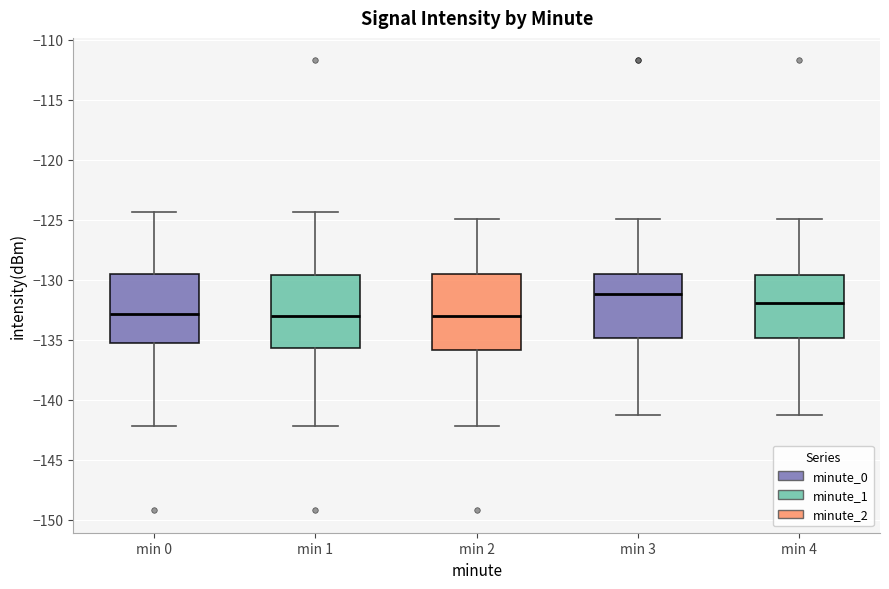

Reading left to right, read every box against the y-axis: the position of its median line, the range the box covers, and the ends of its whiskers. The values are not printed on the chart, so give them approximately, as read against the axis.

min 0: median -133.0, box -135.5 to -129.5, whiskers -142.0 to -124.5
min 1: median -133.0, box -135.5 to -129.5, whiskers -142.0 to -124.5
min 2: median -133.0, box -136.0 to -129.5, whiskers -142.0 to -125.0
min 3: median -131.0, box -135.0 to -129.5, whiskers -141.5 to -125.0
min 4: median -132.0, box -135.0 to -129.5, whiskers -141.5 to -125.0